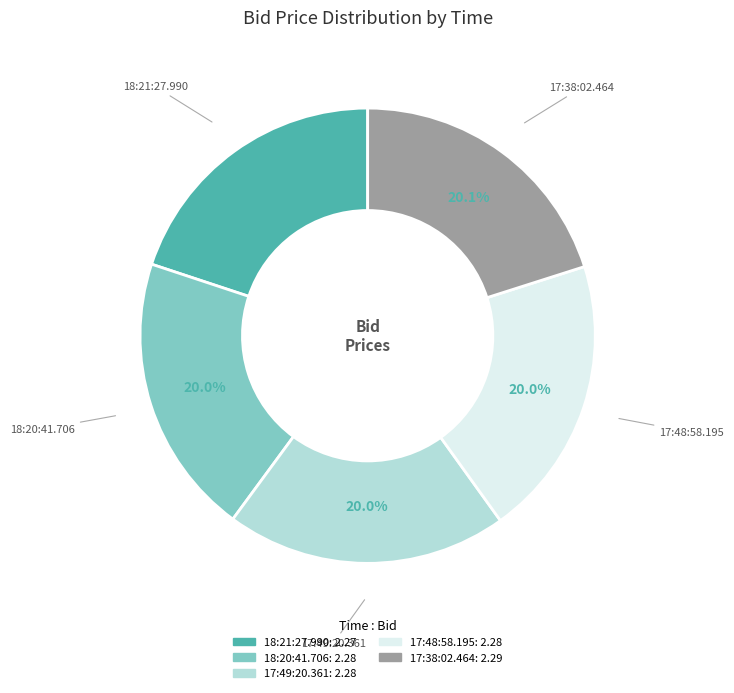

To the nearest percent, what is the average slice percentage?

20%